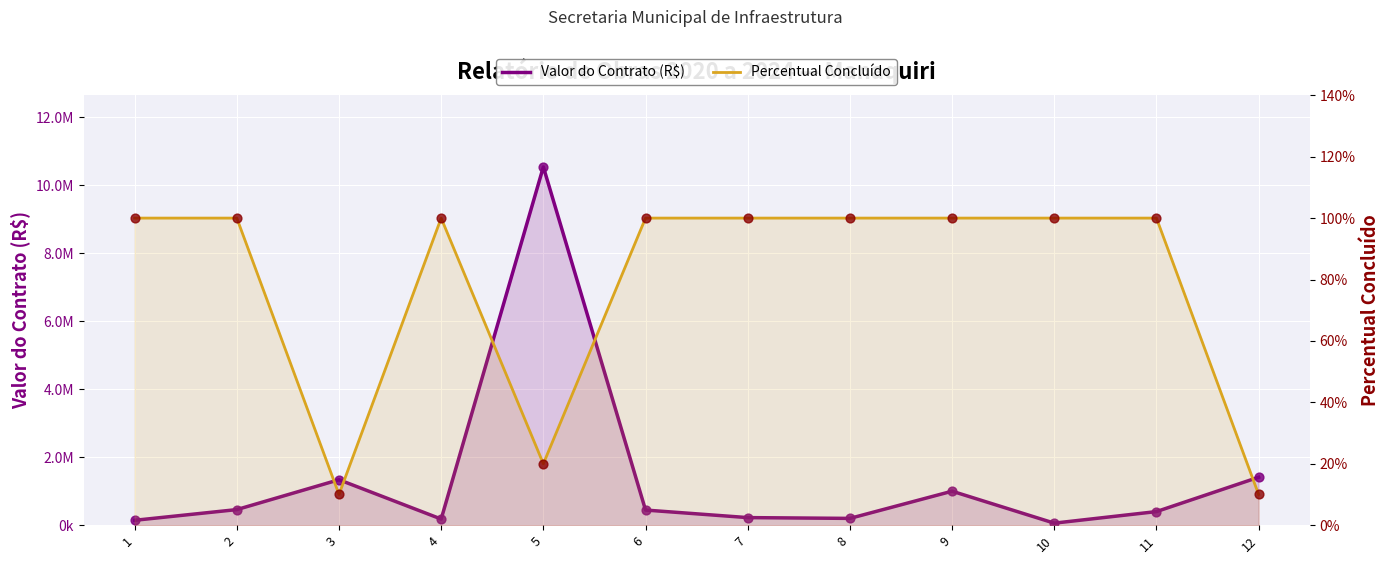

Which series has the largest total across all categories?

Valor do Contrato (R$)